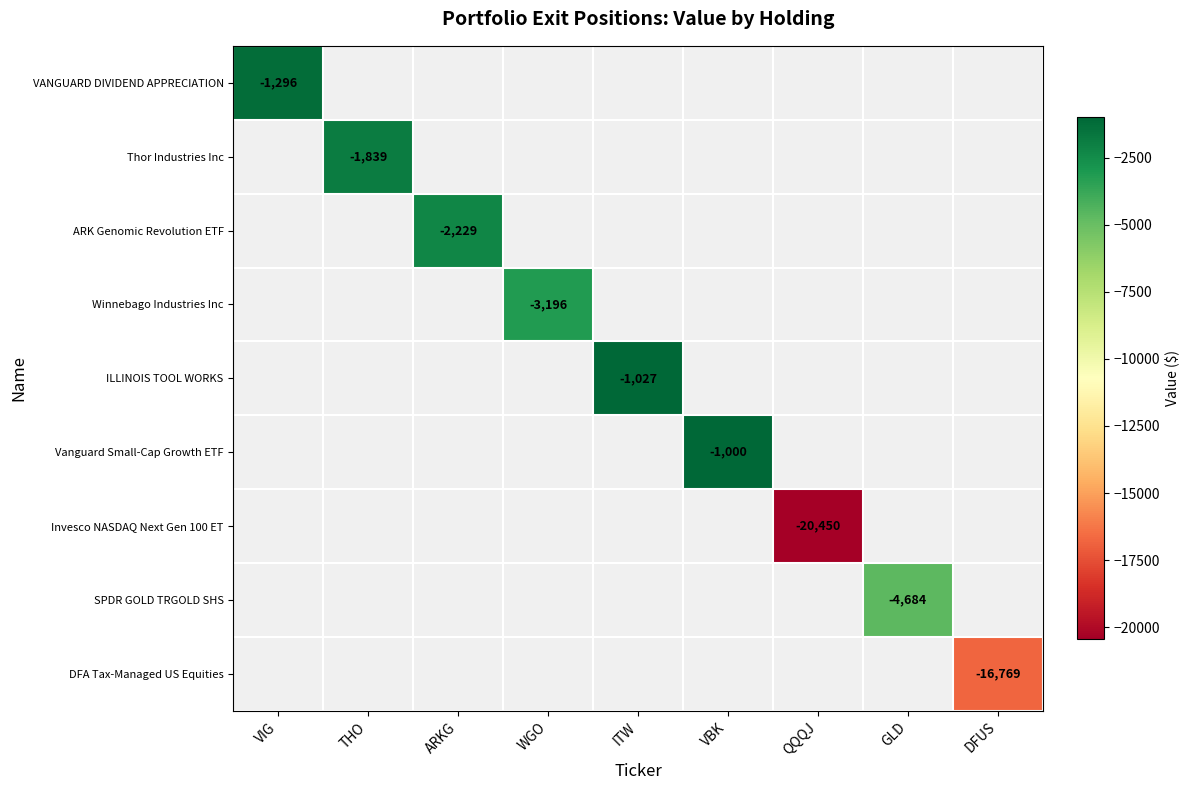

True or false: Invesco NASDAQ Next Gen 100 ET has a value of -20450 at QQQJ.

True